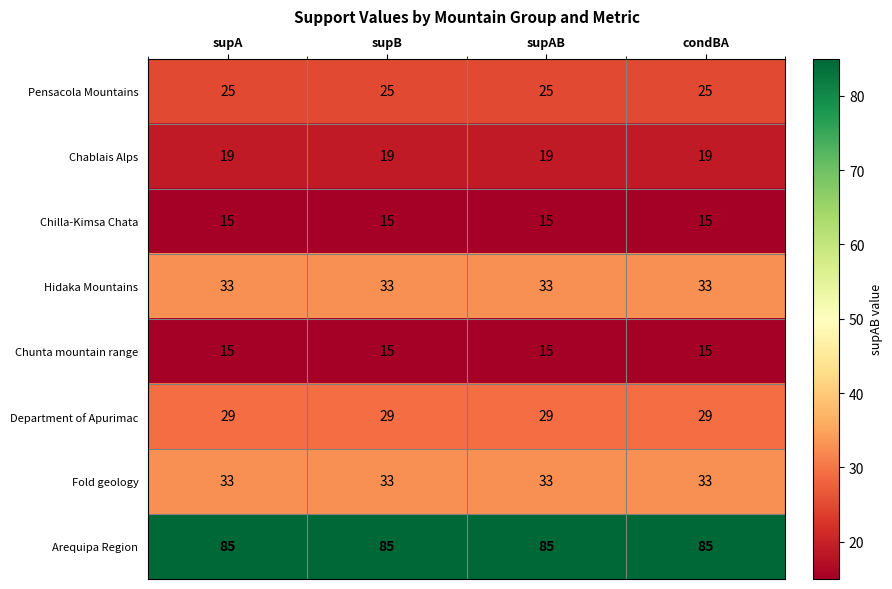

What is the difference between the highest and lowest values at supAB?

70